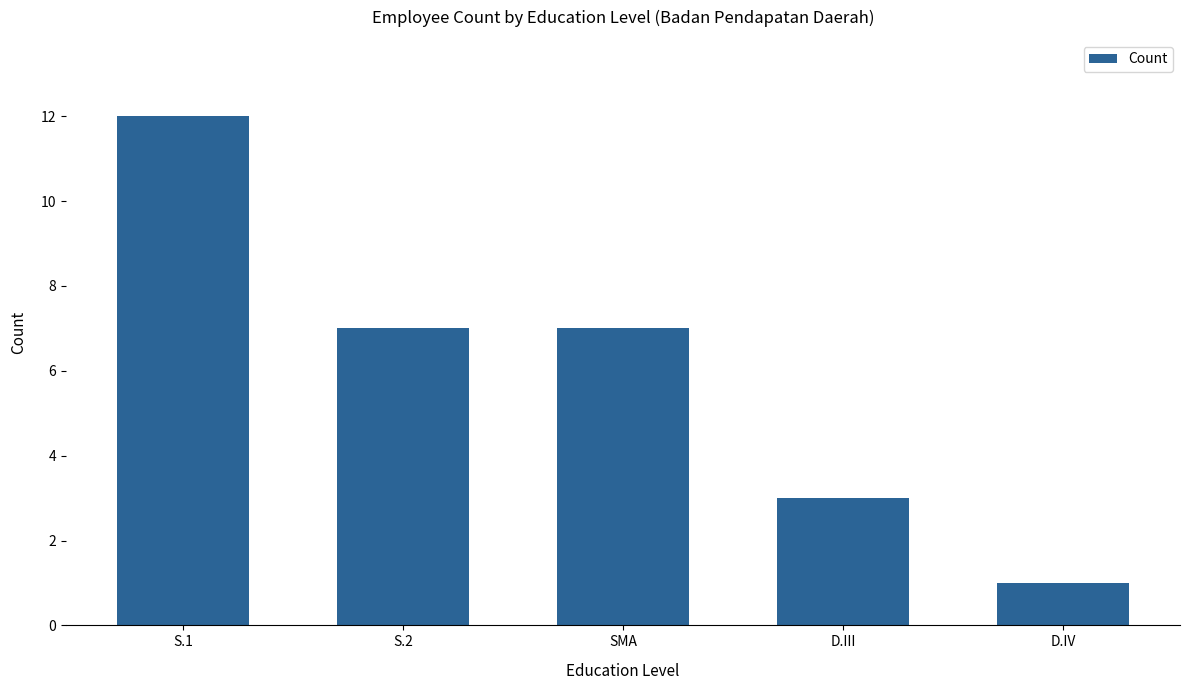

Reading left to right, transcribe all the data shown in this chart.

S.1=12	S.2=7	SMA=7	D.III=3	D.IV=1